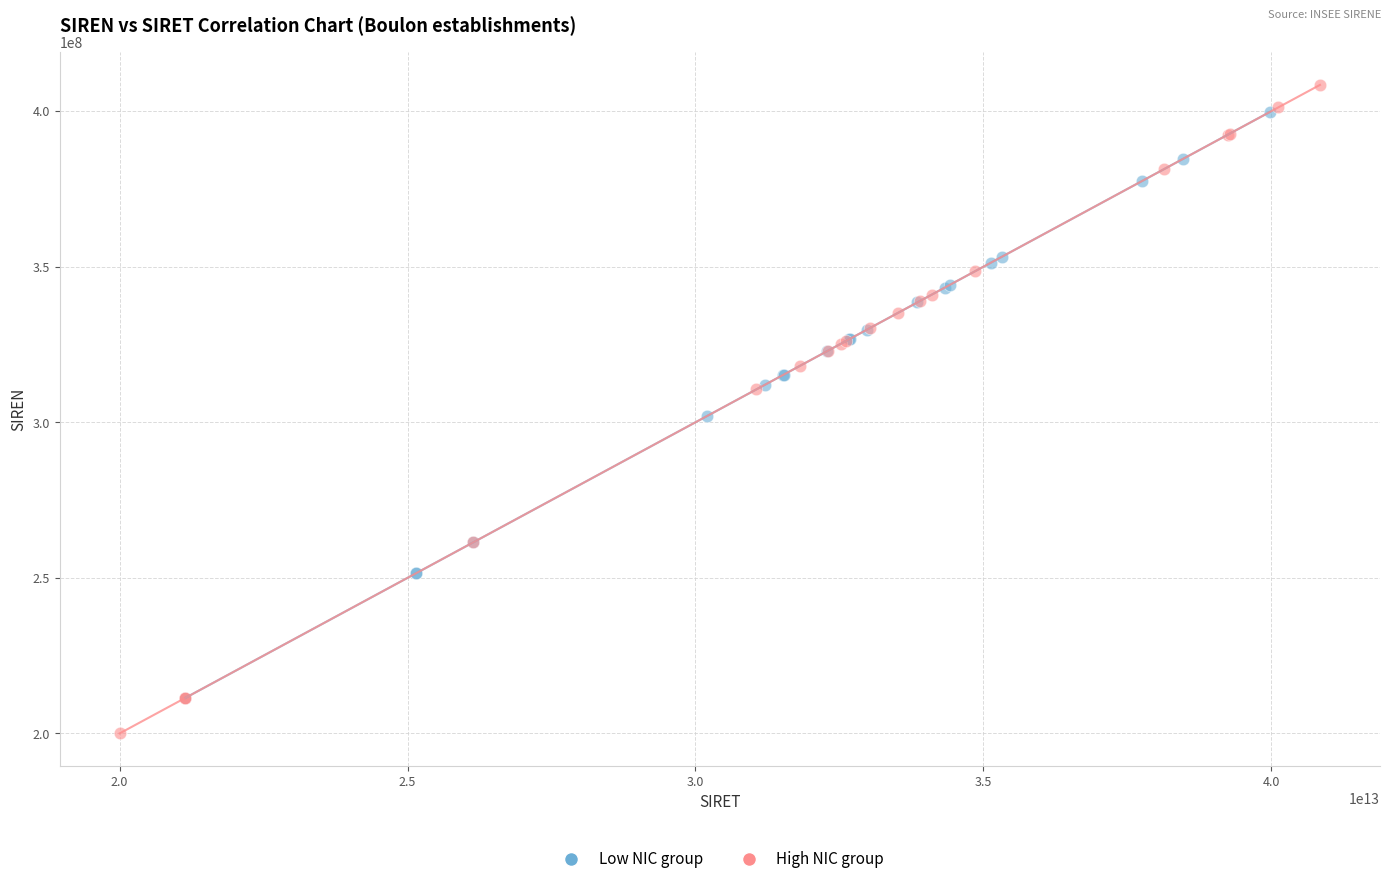

Which series has the widest spread of Y values?

High NIC group